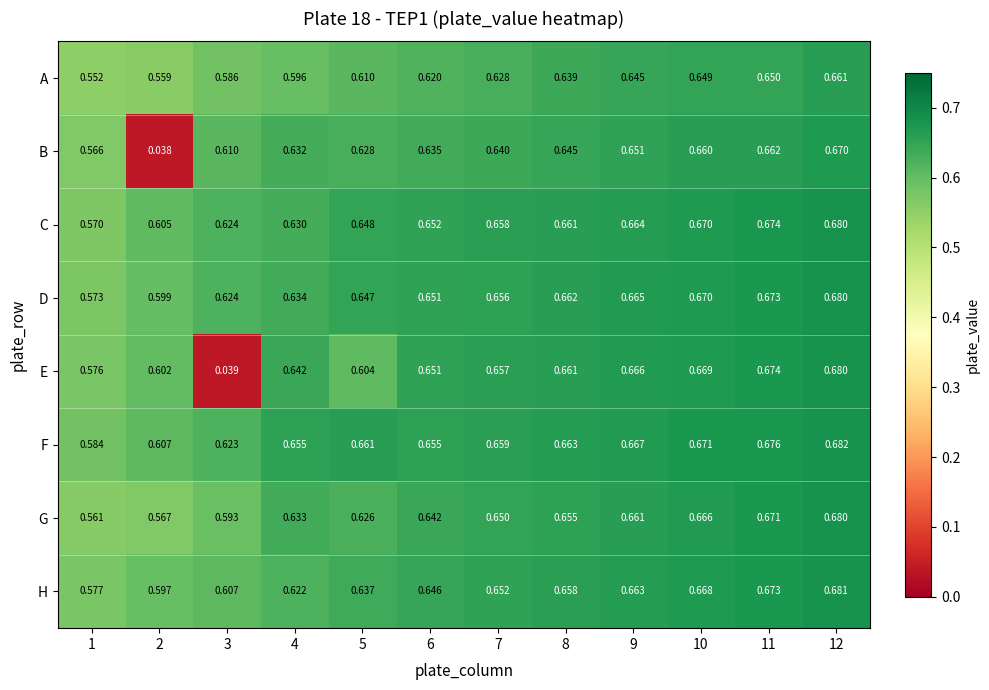

Count the number of data series in this chart.

8